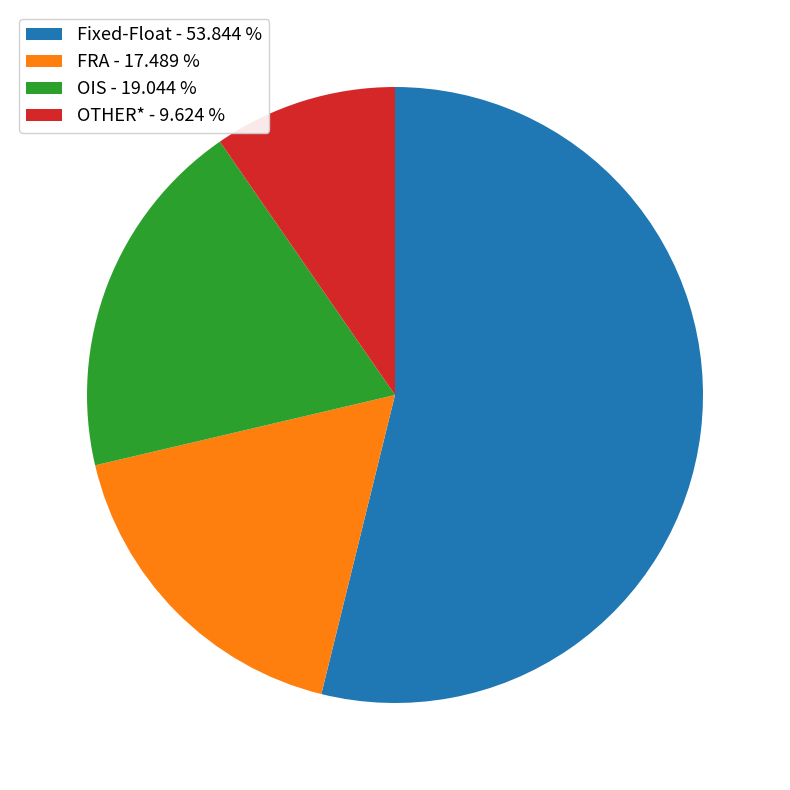

What is the ratio of the value at FRA - 17.489 % to the value at OTHER* - 9.624 %?

1.8